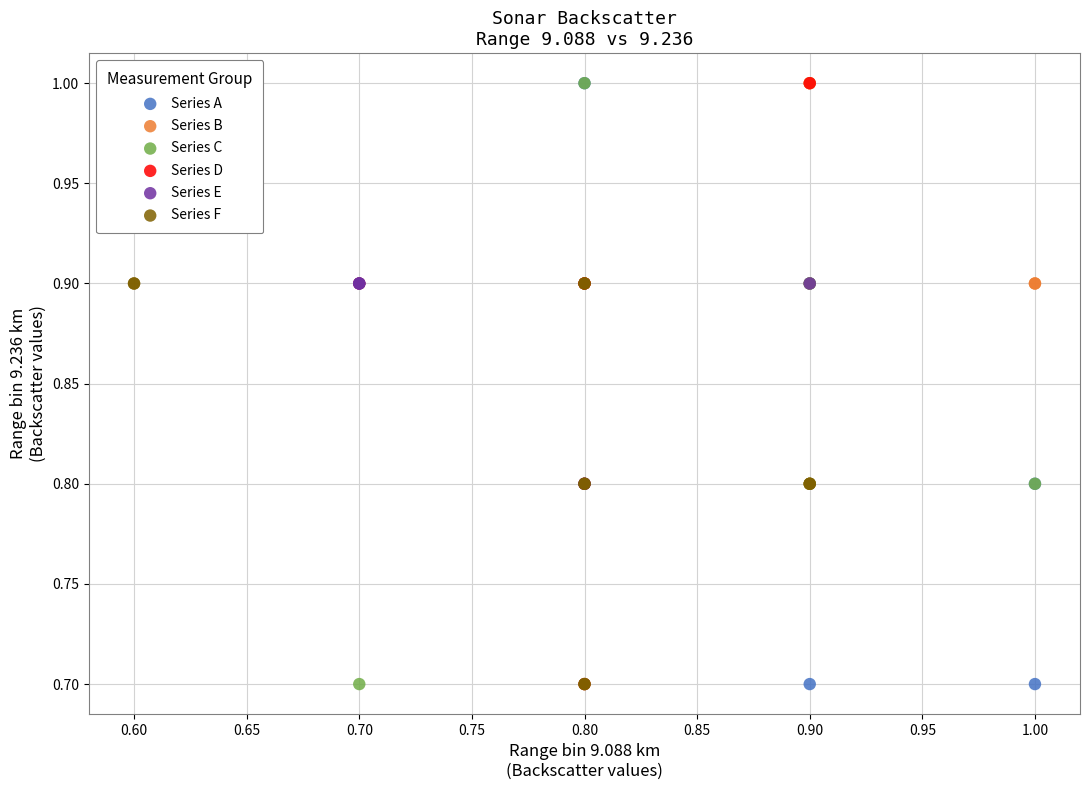

What are all the series names shown in the legend?

Series A, Series B, Series C, Series D, Series E, Series F